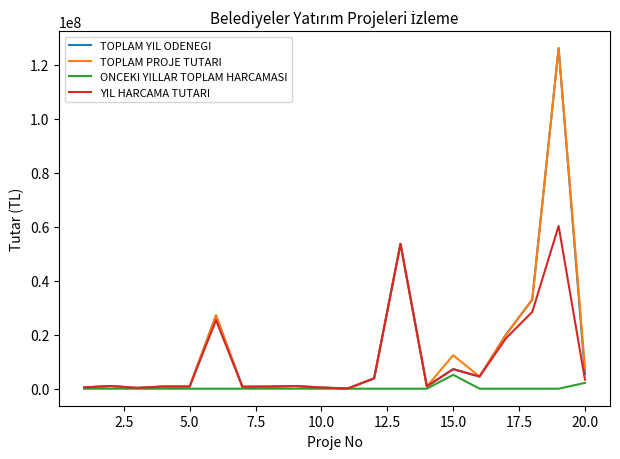

How many lines are shown in the chart?

4